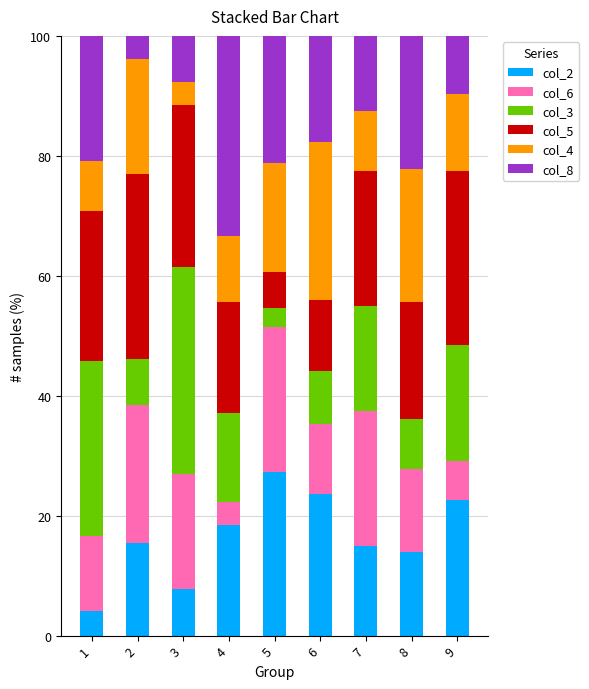

What is the difference between the maximum and minimum values in the col_2 series?

23.1